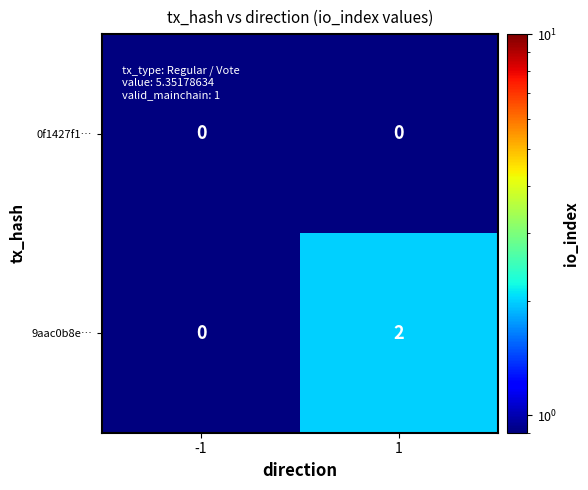

The value of 0f1427f1… at -1 is 0. True or false?

True